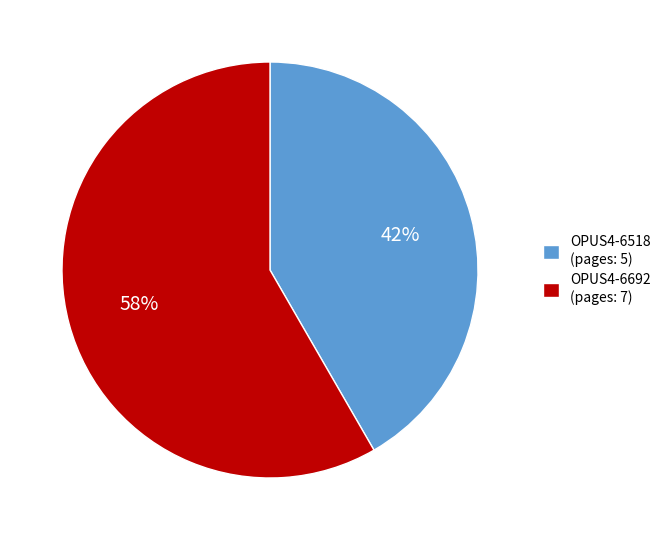

Does any single category account for the majority?

Yes